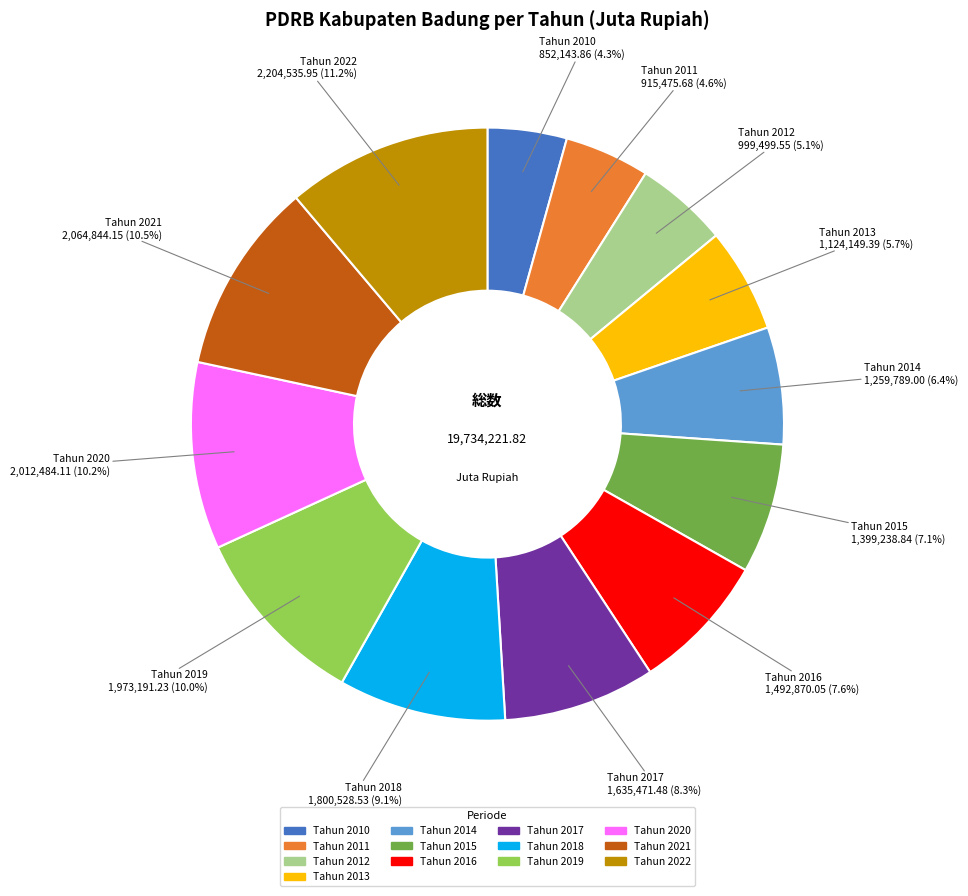

Is it true that Tahun 2010 is 4% of the pie?

True